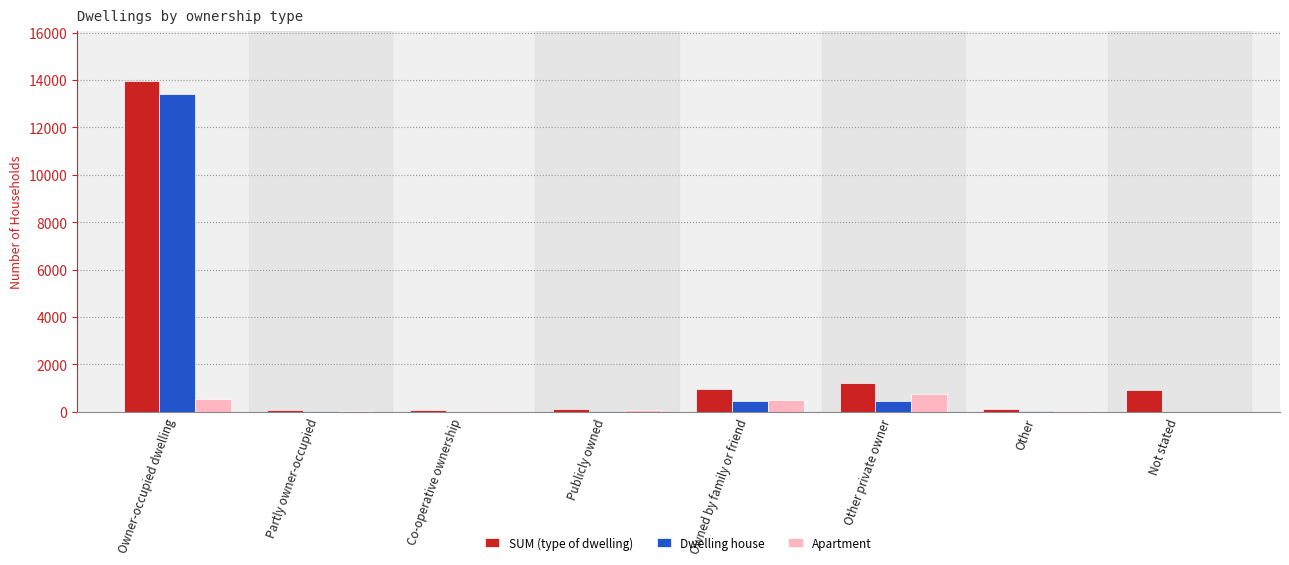

Is the value of SUM (type of dwelling) at Other private owner greater than the value of Apartment at Owned by family or friend?

Yes